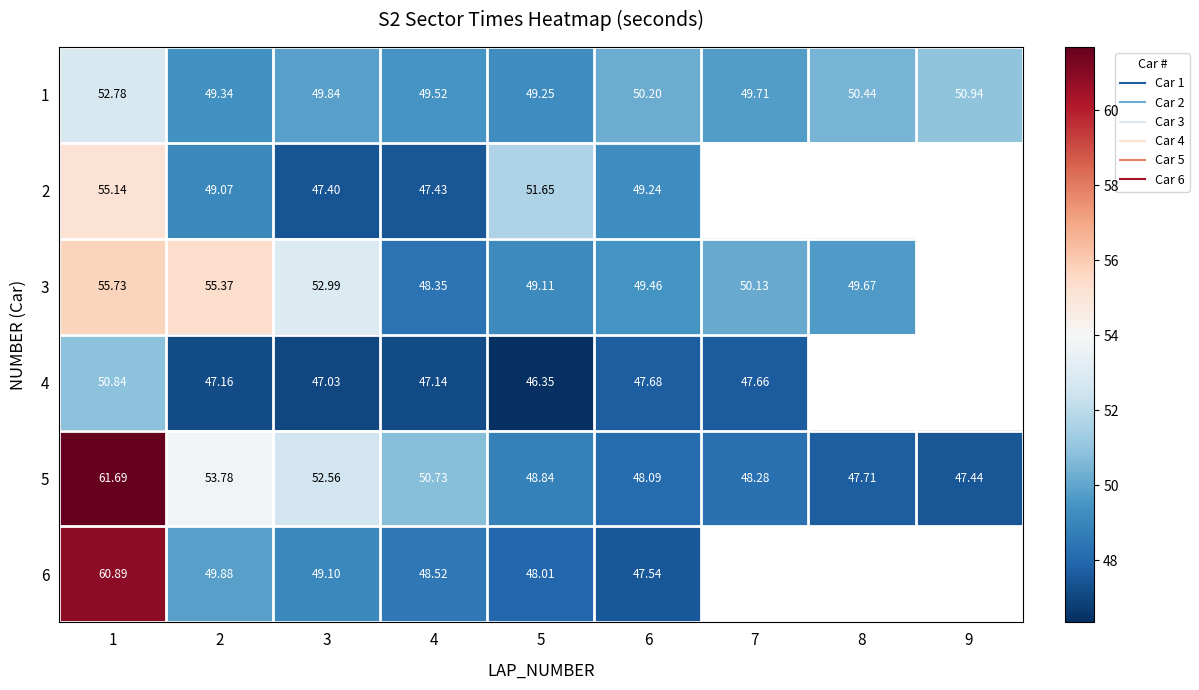

Which series has the largest total across all categories?

5